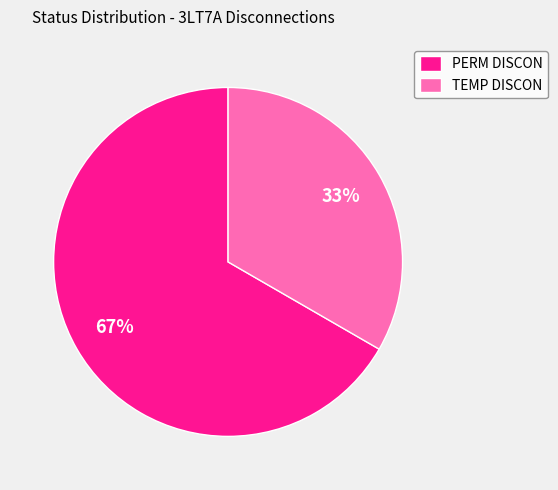

Approximately how many times larger is the value at TEMP DISCON compared to PERM DISCON?

0.5